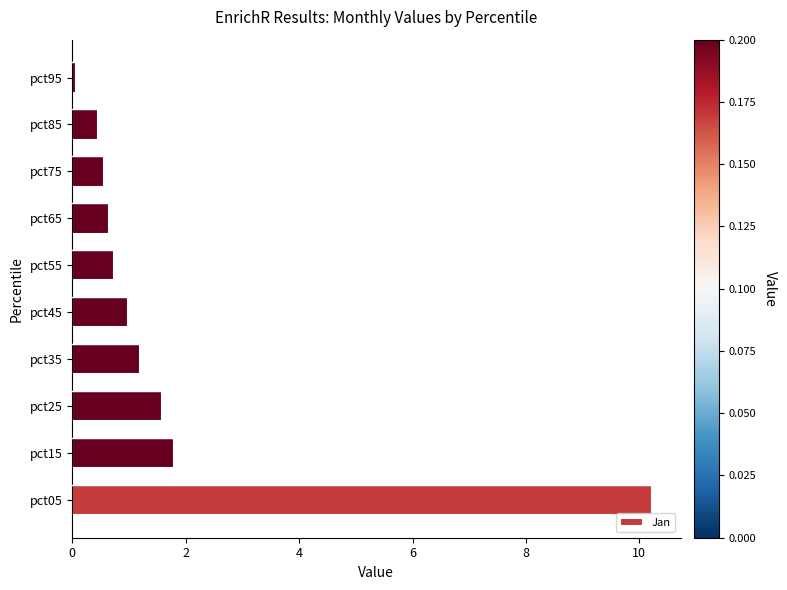

Is it true that the value at pct55 is 1.1?

False